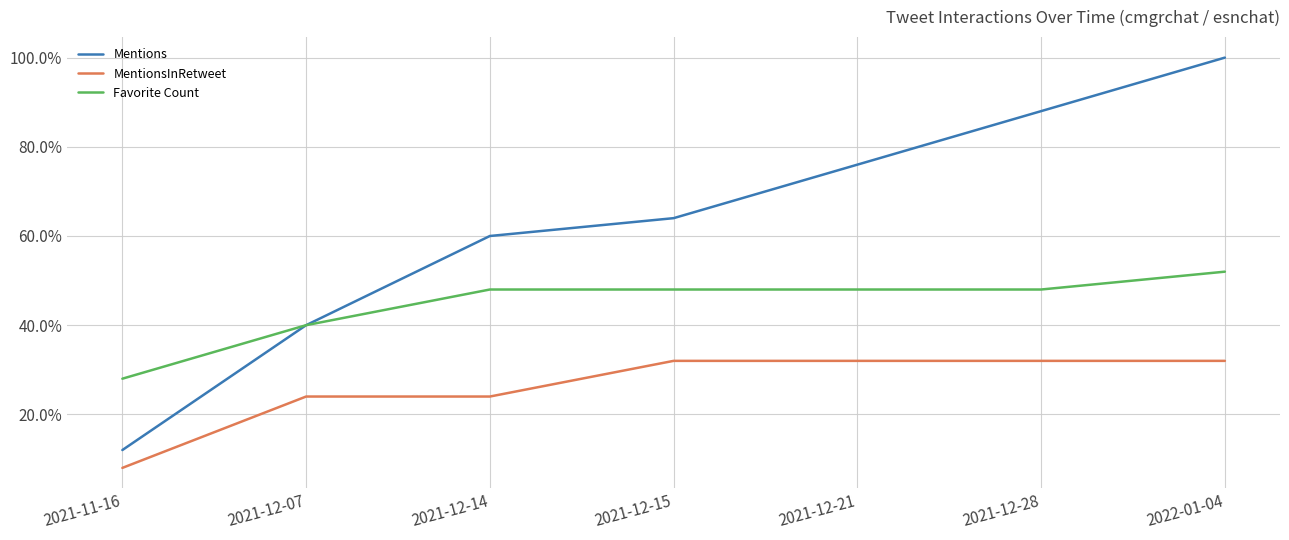

Does the chart have visible grid lines?

Yes